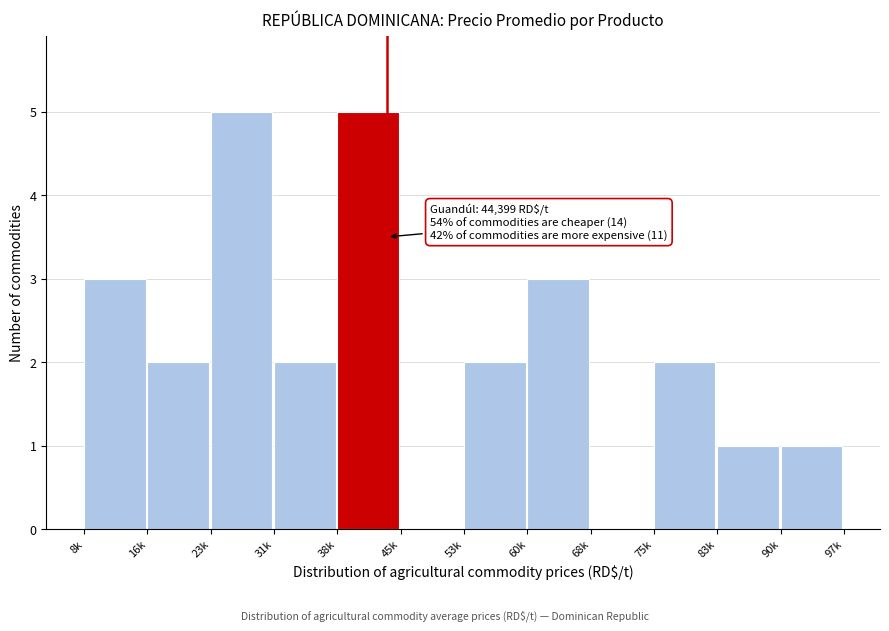

Reading left to right, extract all data points from this chart.

8k=3	16k=2	23k=5	31k=2	38k=5	45k=0	53k=2	60k=3	68k=0	75k=2	83k=1	90k=1